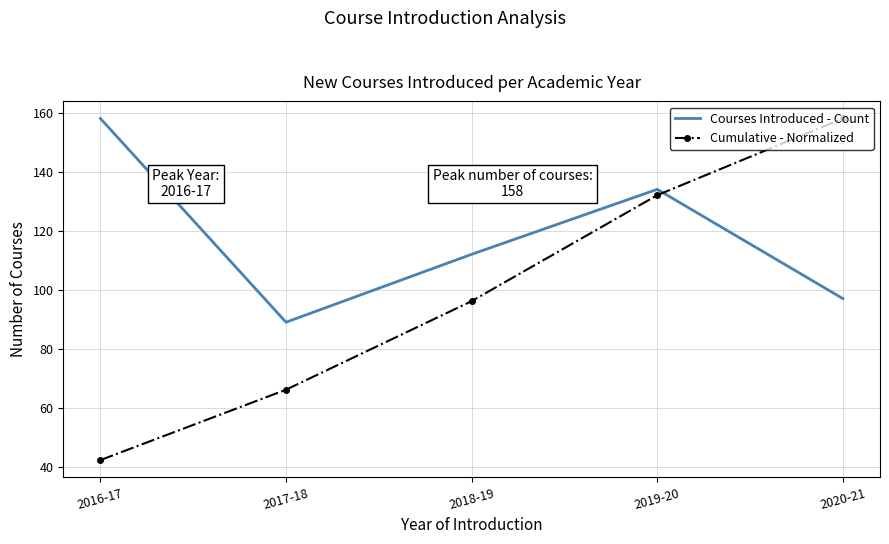

Rank the categories by Courses Introduced - Count value from highest to lowest.

2016-17, 2019-20, 2018-19, 2020-21, 2017-18